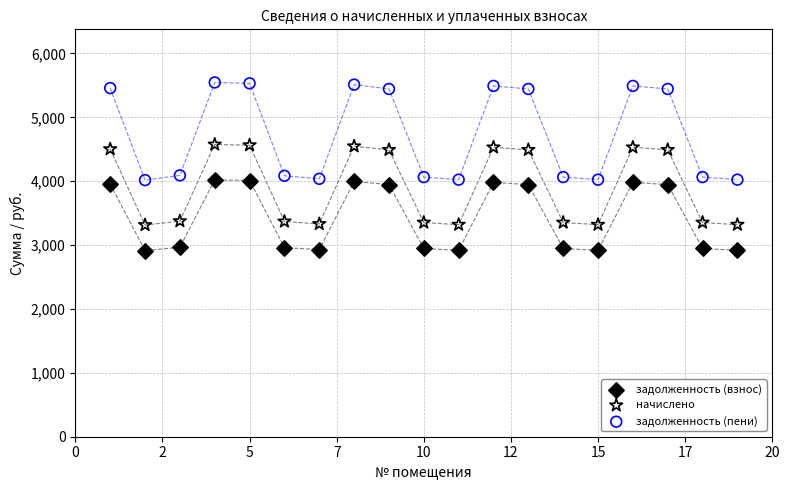

Across all data points, what is the range of Y values (max minus min)?

2633.5